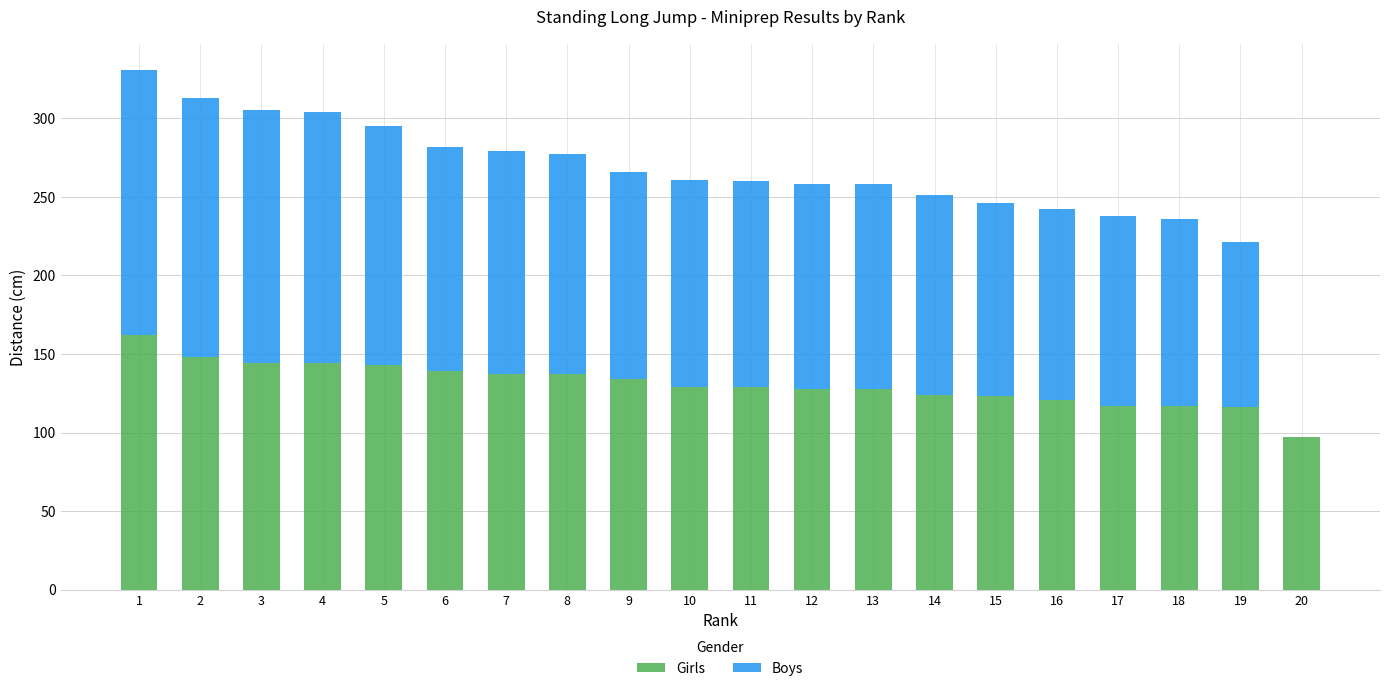

The value of Girls at 14 is 191. True or false?

False